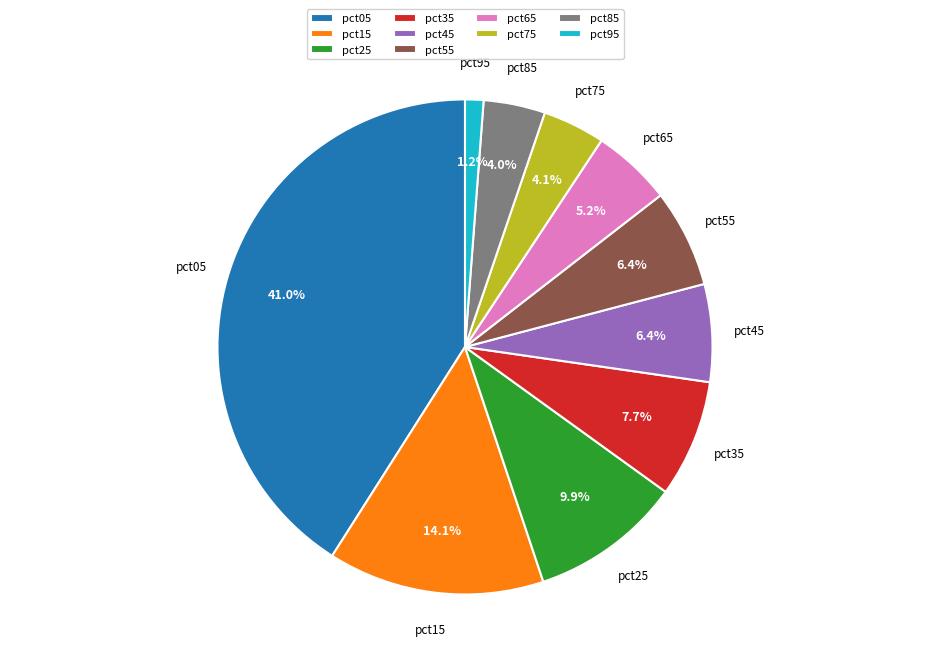

To the nearest percent, what is the average slice percentage?

10%